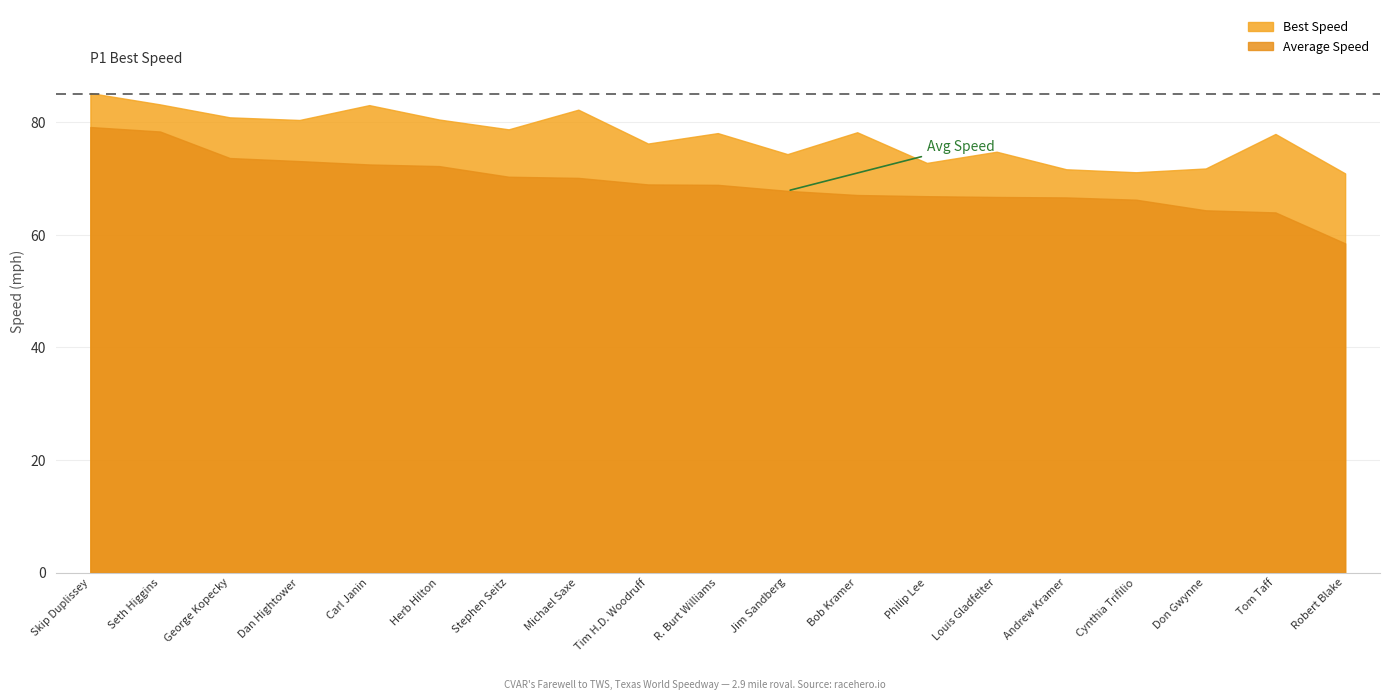

Rank the series by their maximum value, from lowest to highest.

Average Speed, Best Speed